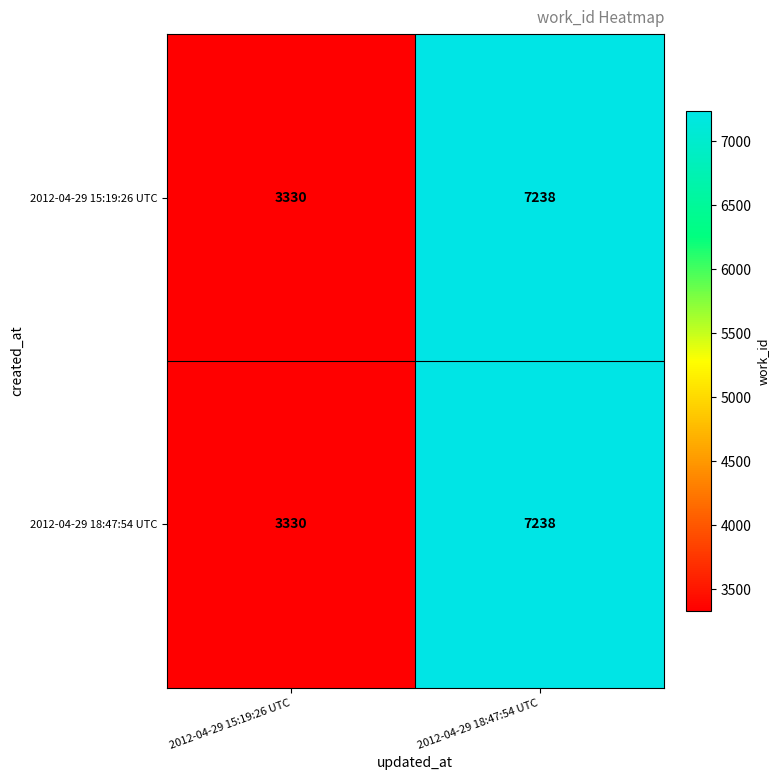

What is the sum of the 2012-04-29 15:19:26 UTC values at 2012-04-29 18:47:54 UTC and 2012-04-29 15:19:26 UTC?

10568